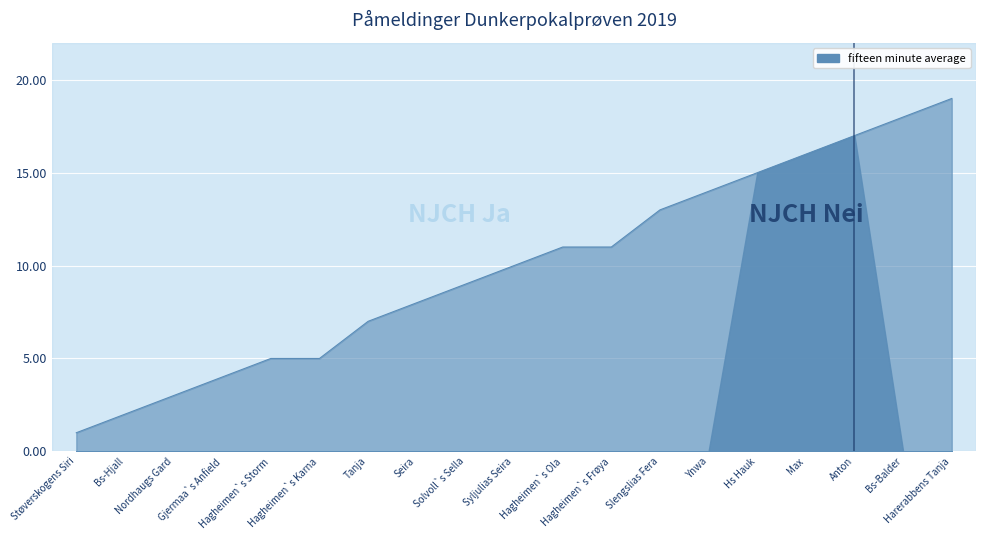

The value at Solvoll`s Sella is 9. True or false?

True